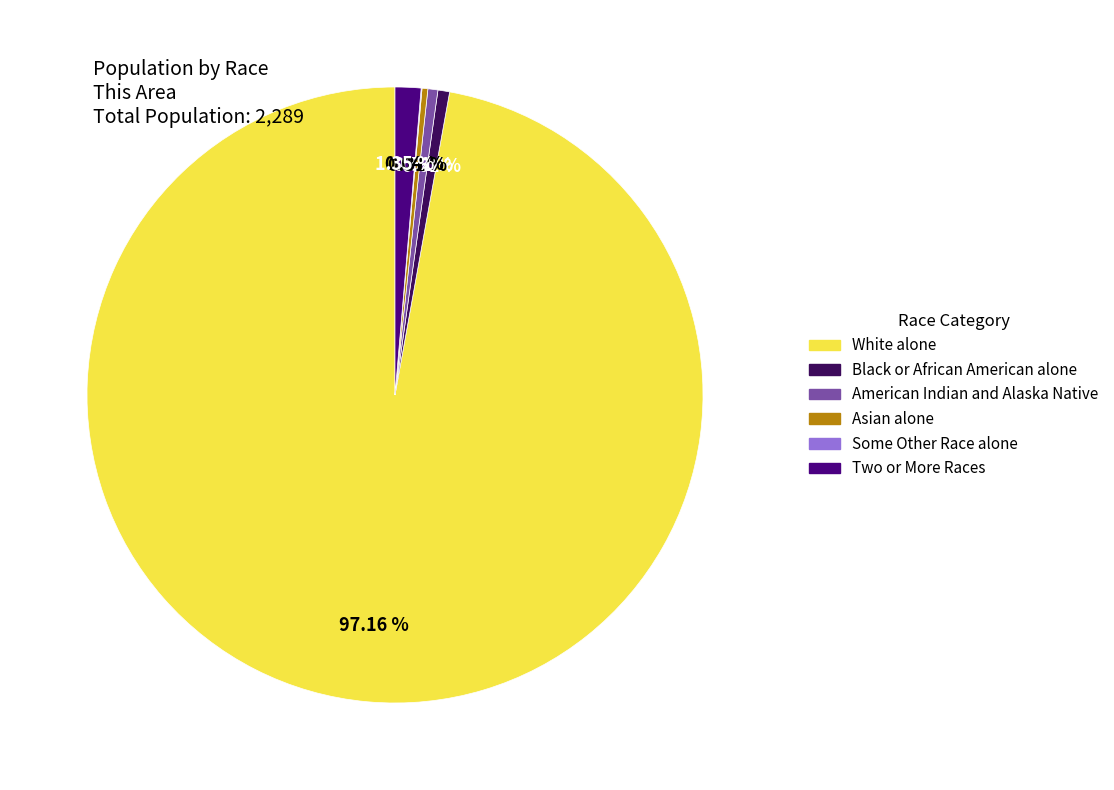

Is there a majority slice in this chart?

Yes